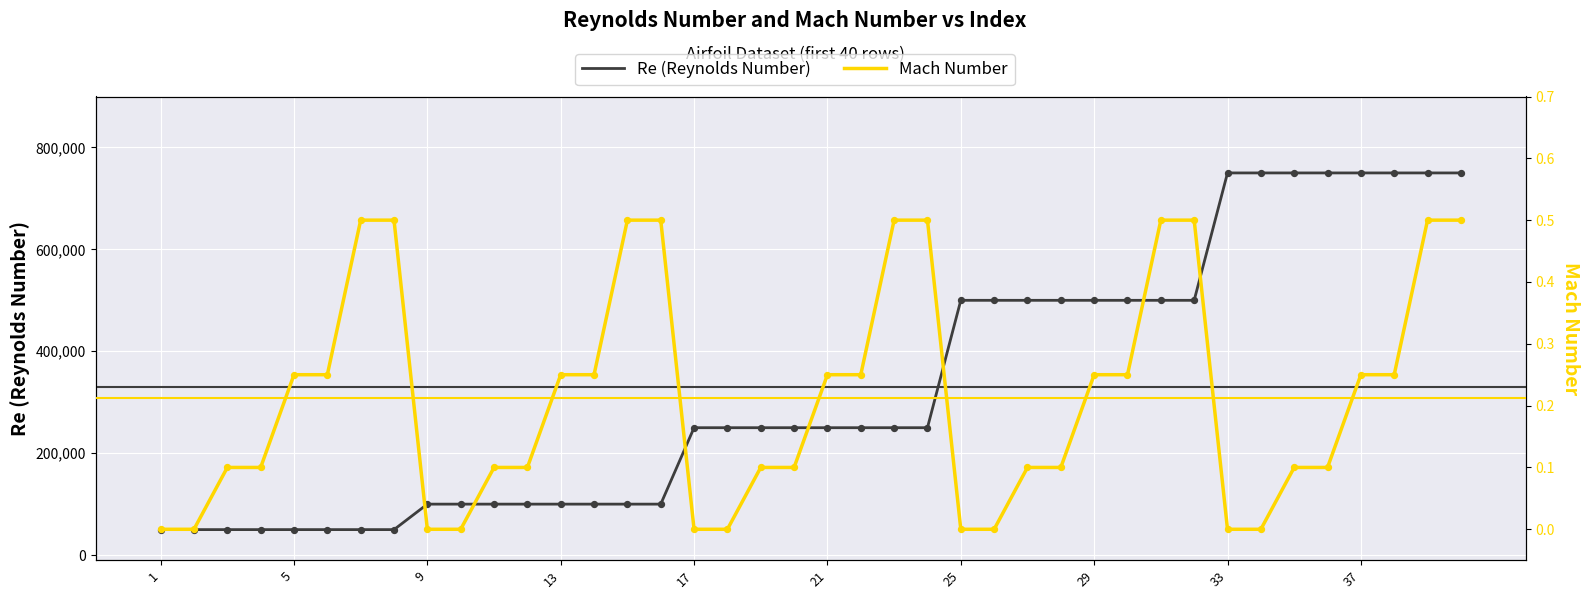

Is the value of Mach Number at 35 greater than the value of Re (Reynolds Number) at 25?

No